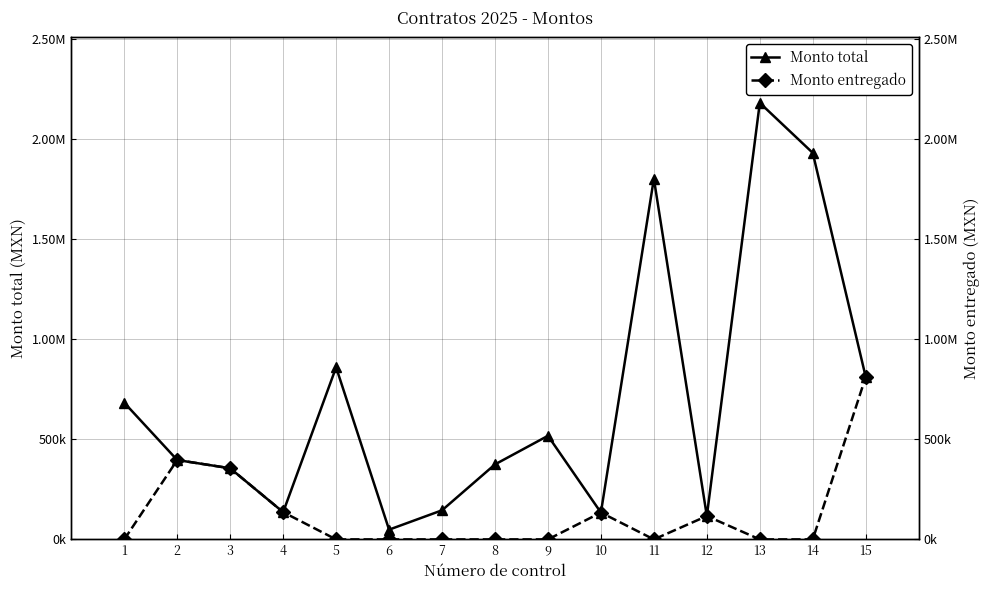

Which series has the largest total across all categories?

Monto total